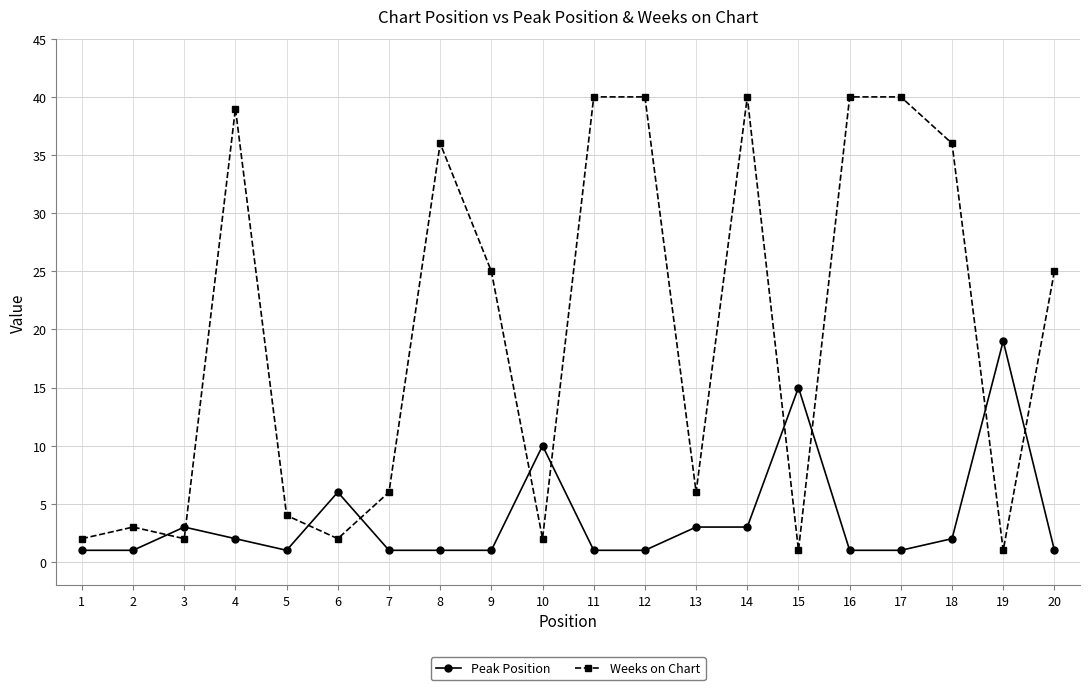

Is this an area chart (filled region under the line)?

No